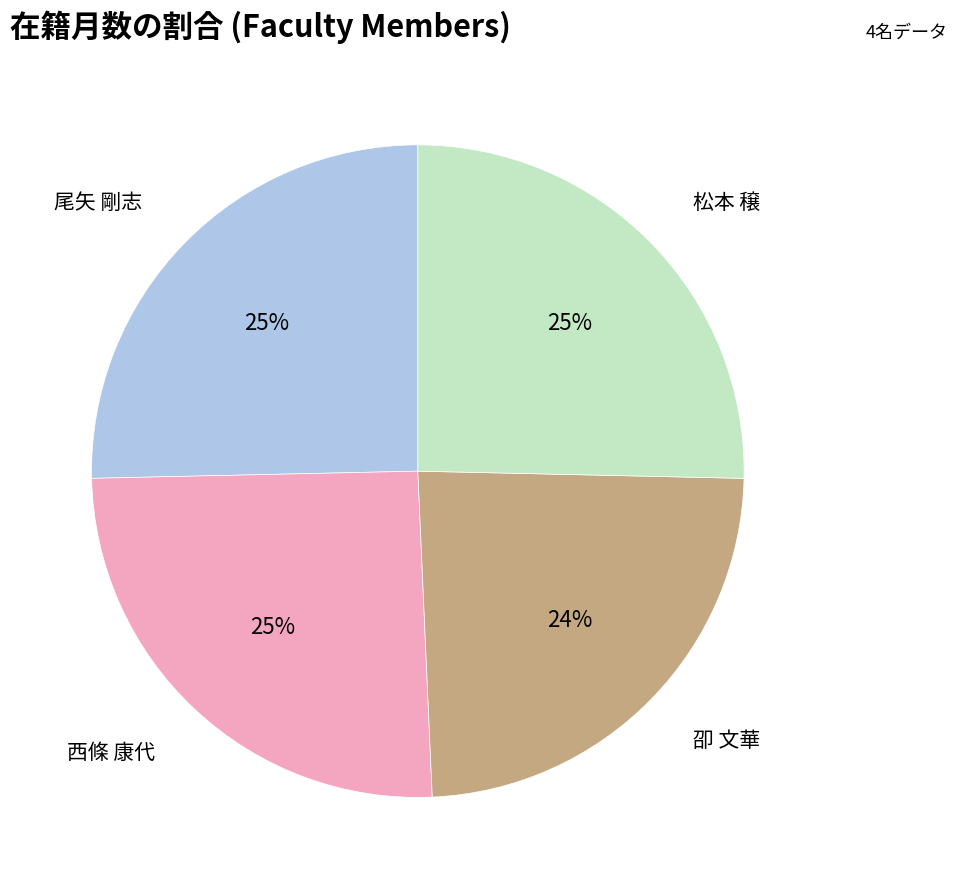

Is there a majority slice in this chart?

No